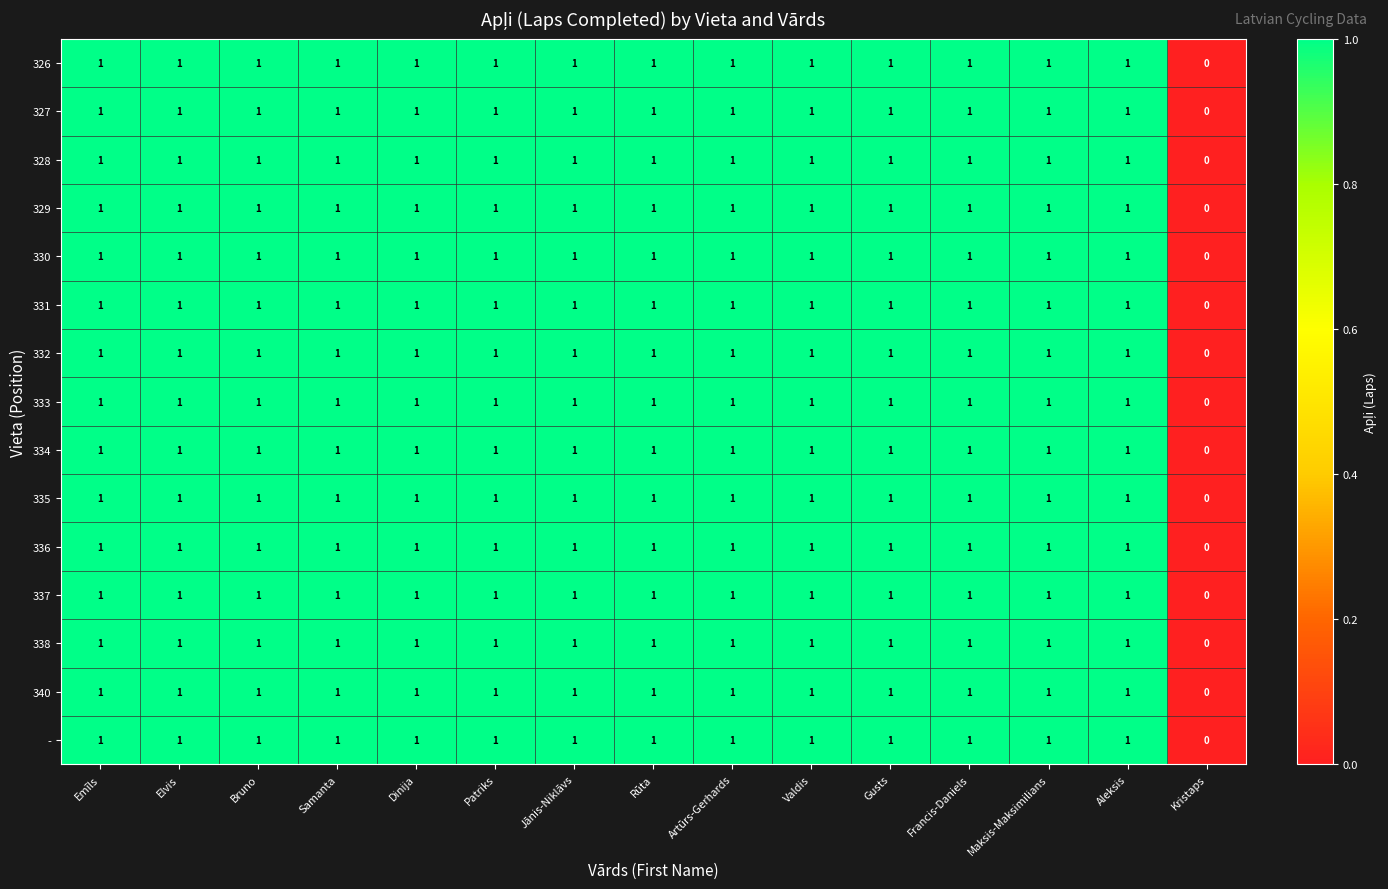

How many data points does each series have?

15